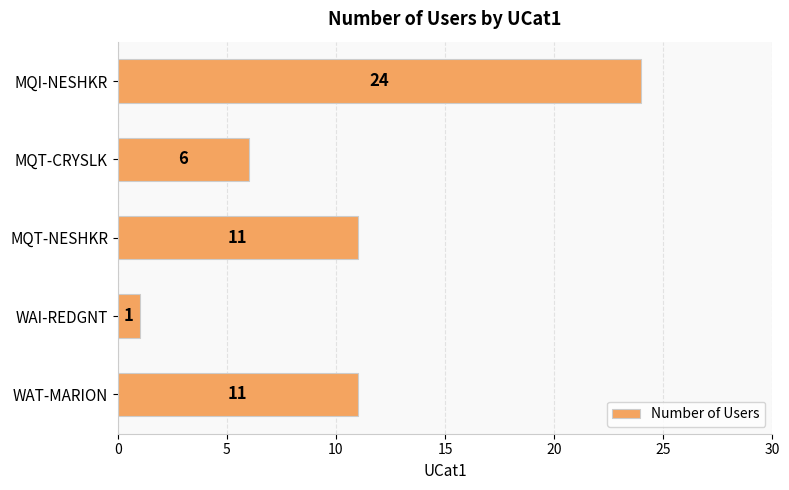

What is the label of the 5th bar from the top?

WAT-MARION